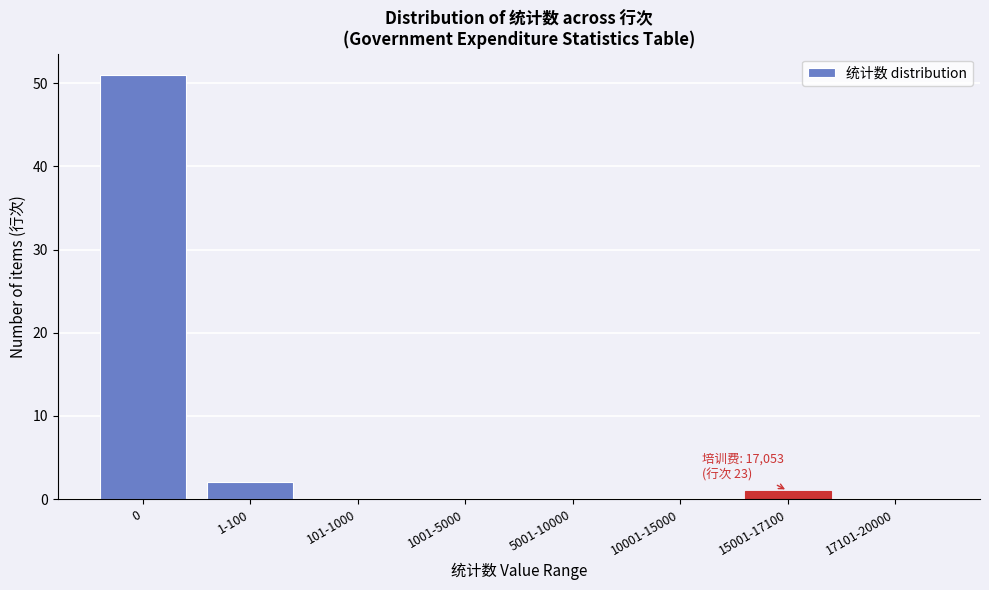

Reading left to right, transcribe all the data shown in this chart.

0=51	1-100=2	101-1000=0	1001-5000=0	5001-10000=0	10001-15000=0	15001-17100=1	17101-20000=0